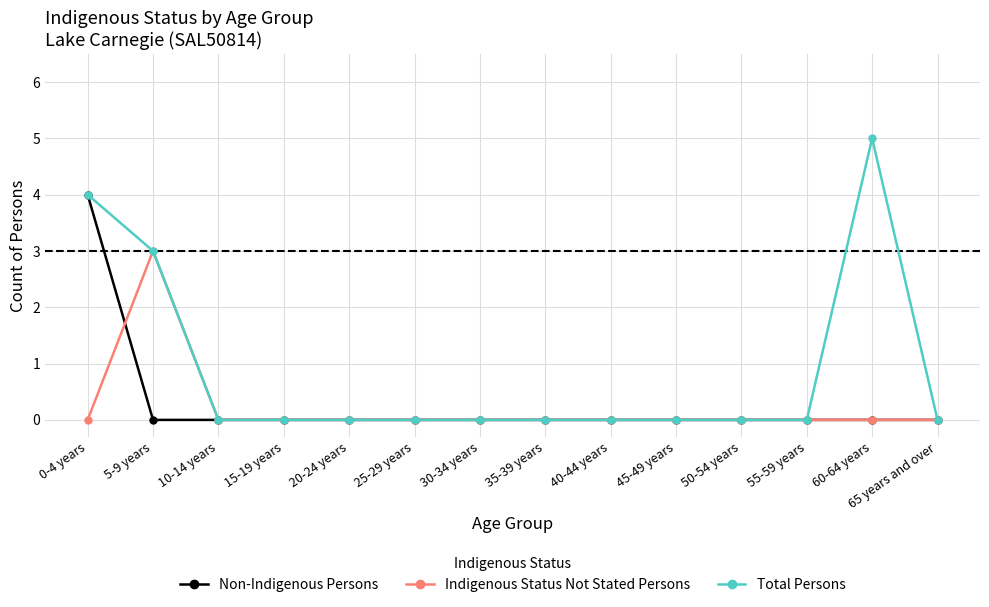

What is the label of the 11th point from the right?

15-19 years